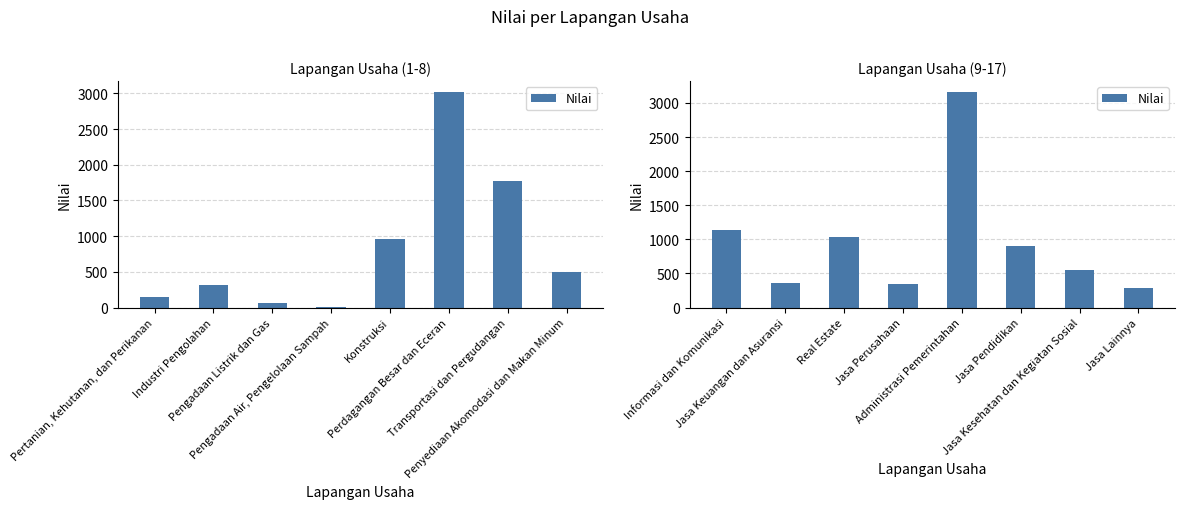

What is the label of the 7th bar from the left?

Jasa Kesehatan dan Kegiatan Sosial